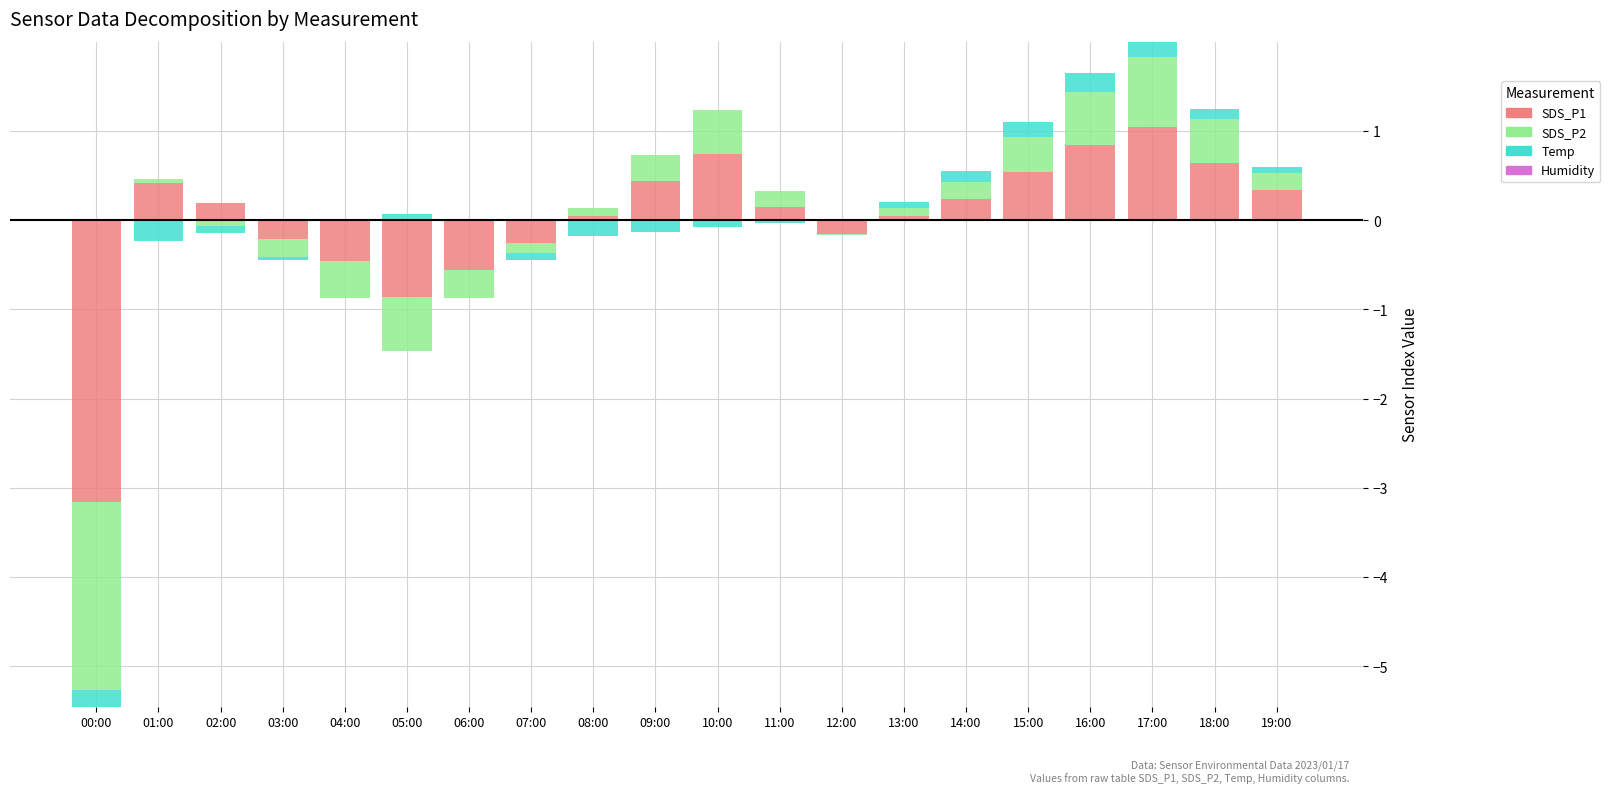

The SDS_P2 series shows 0.4 at 17:00. True or false?

False